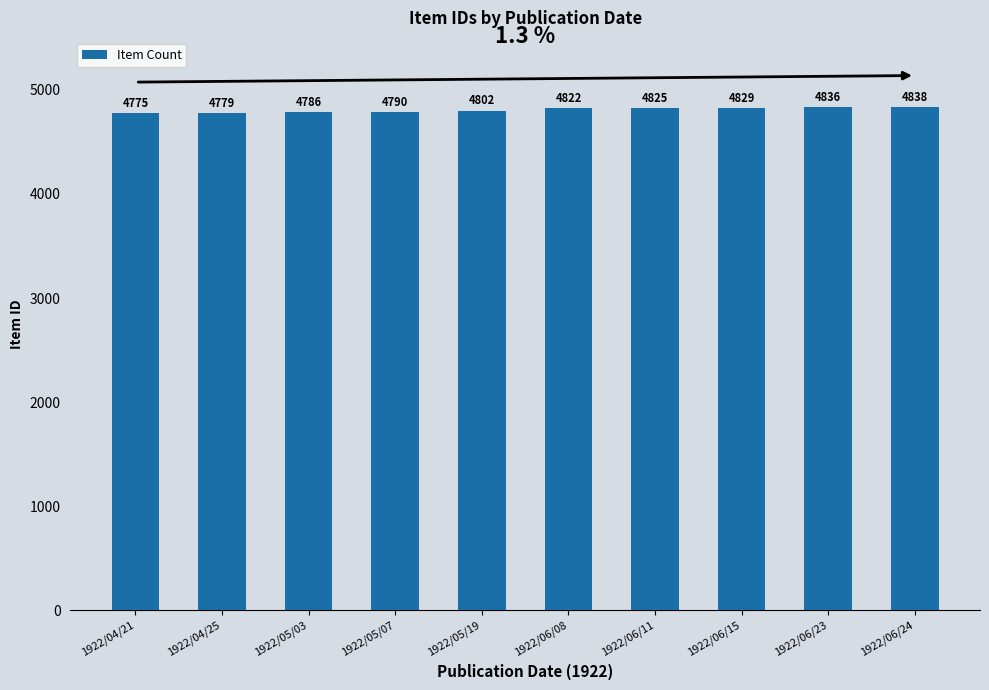

What position from the left is 1922/06/11?

7